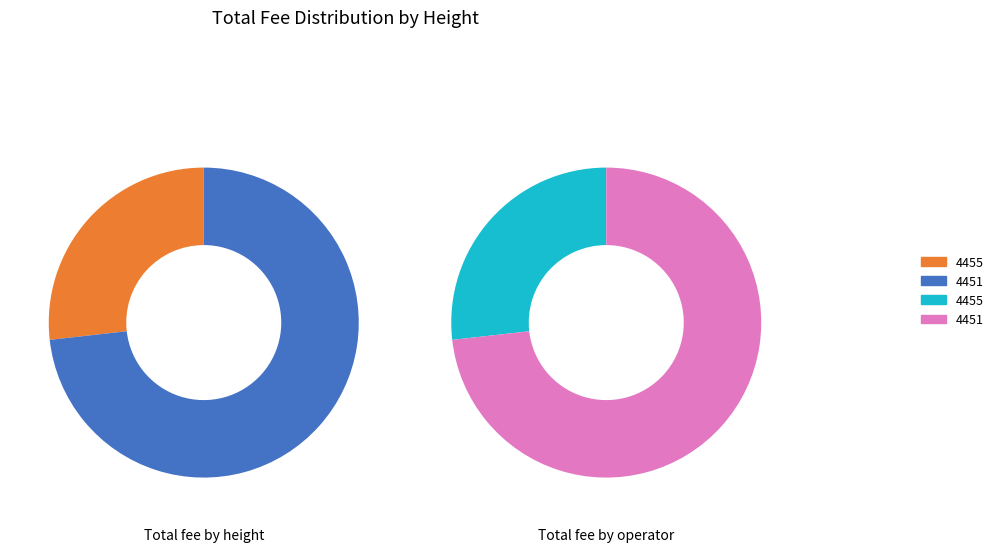

To the nearest percent, what is the difference between the 4451 and 4455 slice percentages?

46%